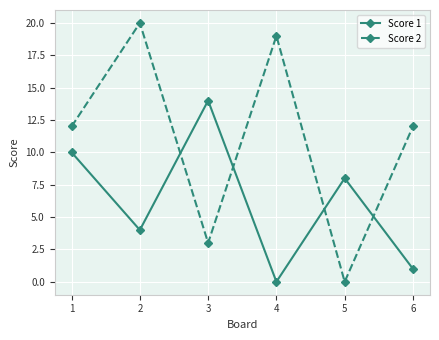

True or false: Score 1 and Score 2 cross at least once.

True